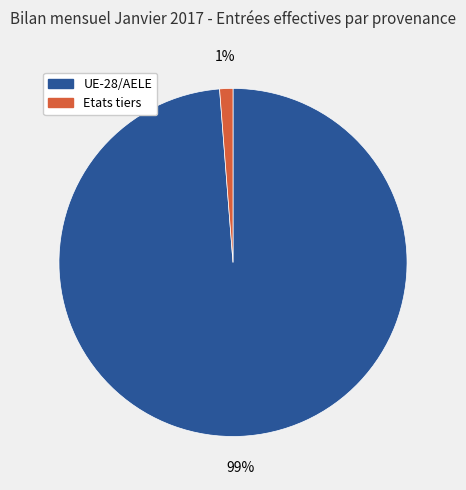

Do UE-28/AELE and Etats tiers together represent more than half of the pie?

Yes